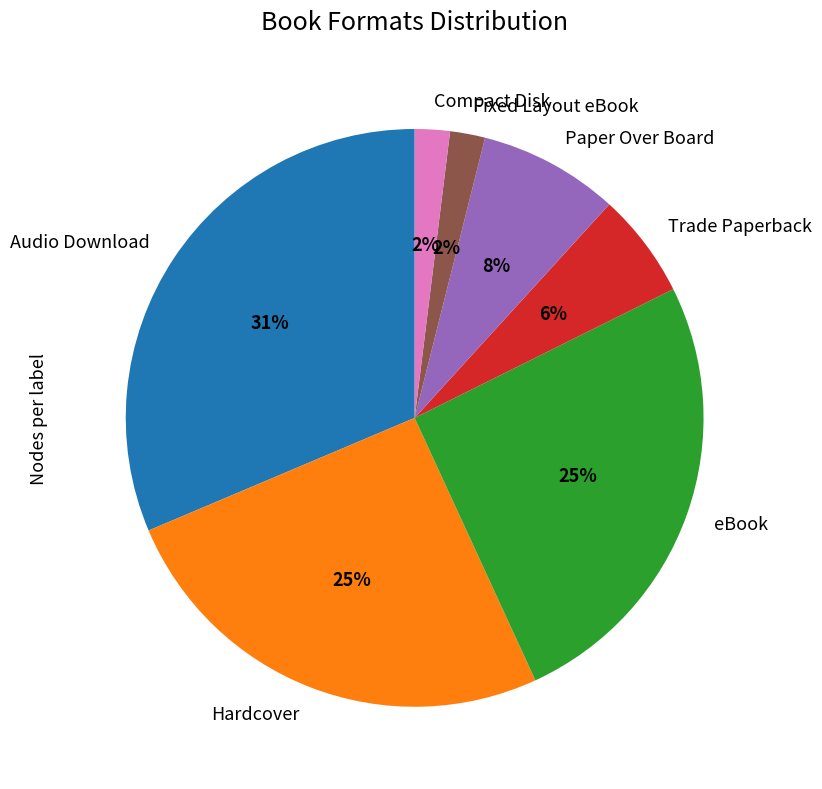

True or false: Compact Disk accounts for 2% of the total.

True